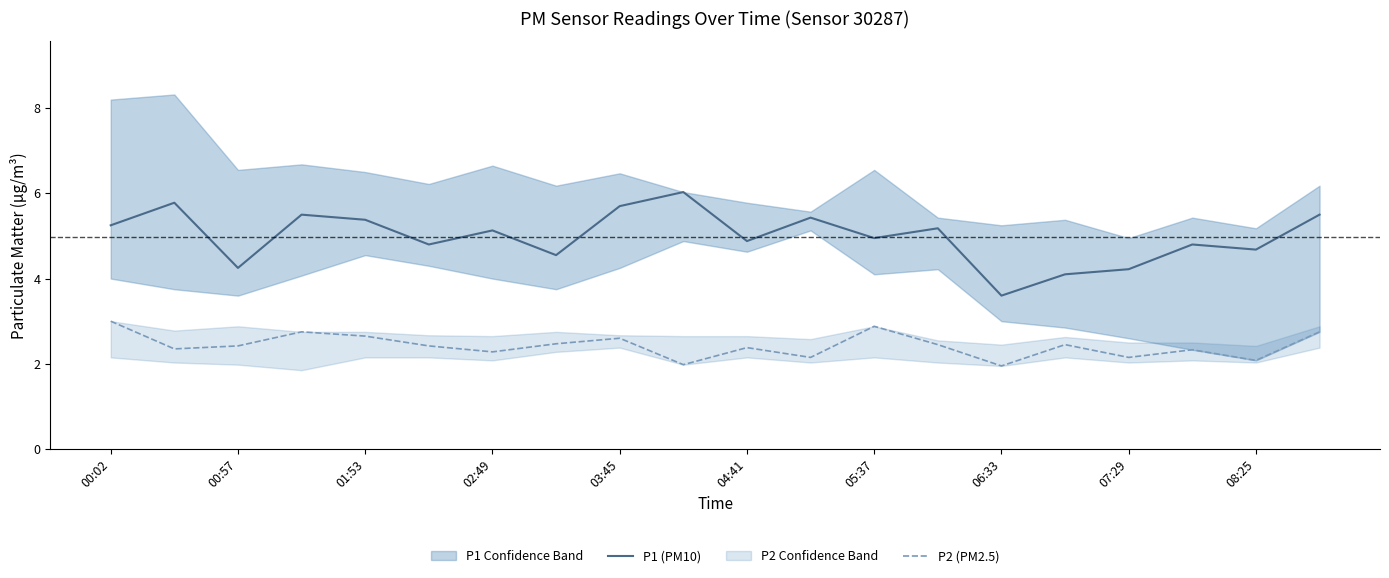

Reading left to right, transcribe all the data shown in this chart.

P1 (PM10): 5.2	5.8	4.2	5.5	5.4	4.8	5.1	4.5	5.7	6.0	4.9	5.4	5.0	5.2	3.6	4.1	4.2	4.8	4.7	5.5
P2 (PM2.5): 3.0	2.4	2.4	2.8	2.6	2.4	2.3	2.5	2.6	2.0	2.4	2.1	2.9	2.5	1.9	2.5	2.1	2.3	2.1	2.8